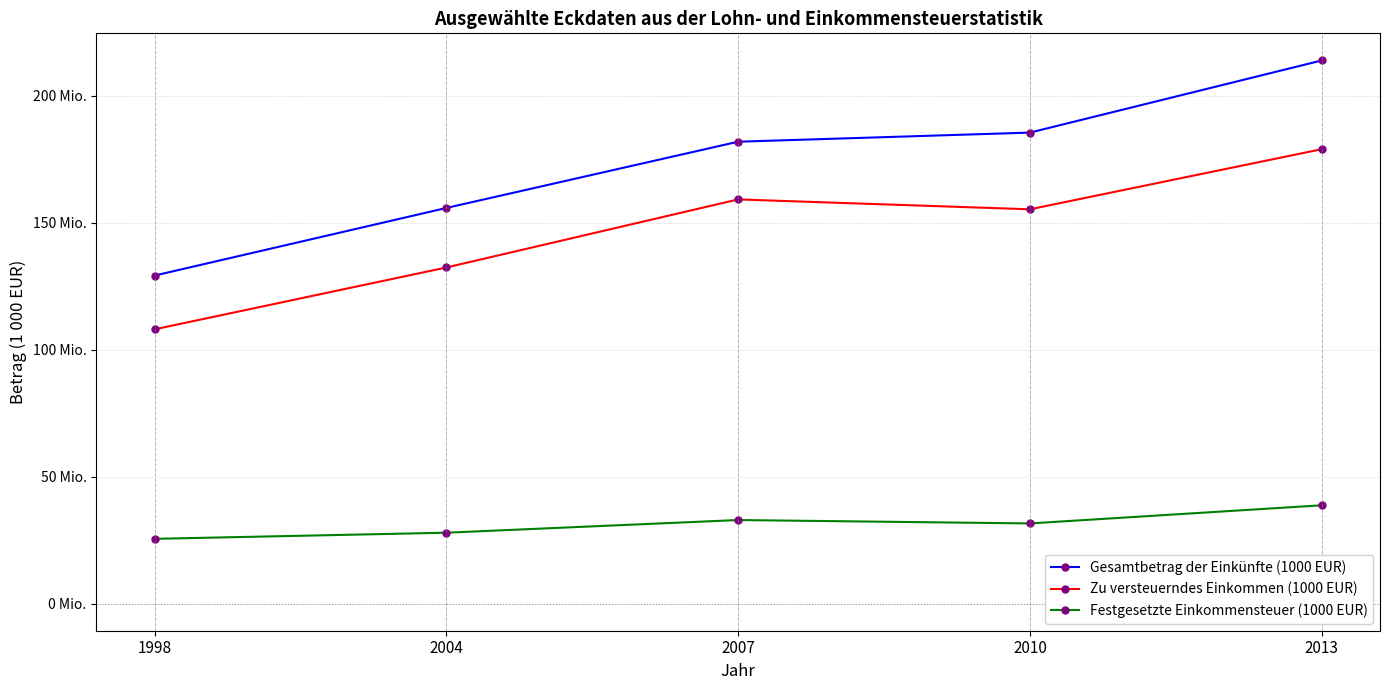

What is the lowest value of the Gesamtbetrag der Einkünfte (1000 EUR) series?

129146647